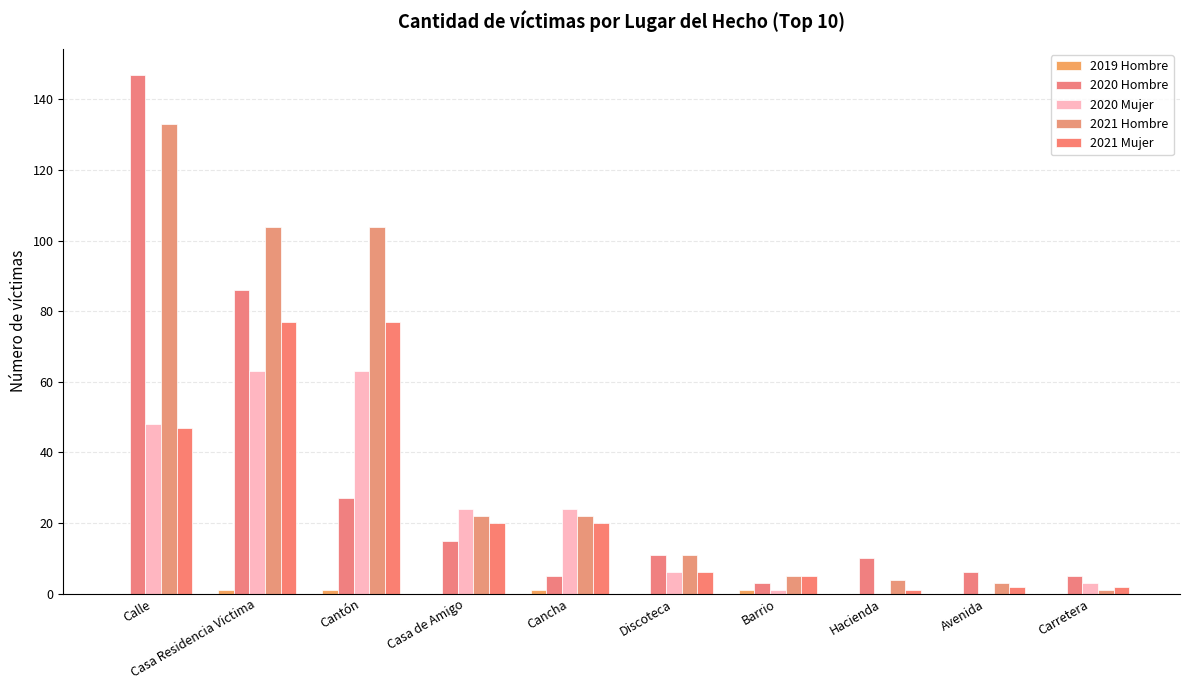

How many data points does each series have?

10